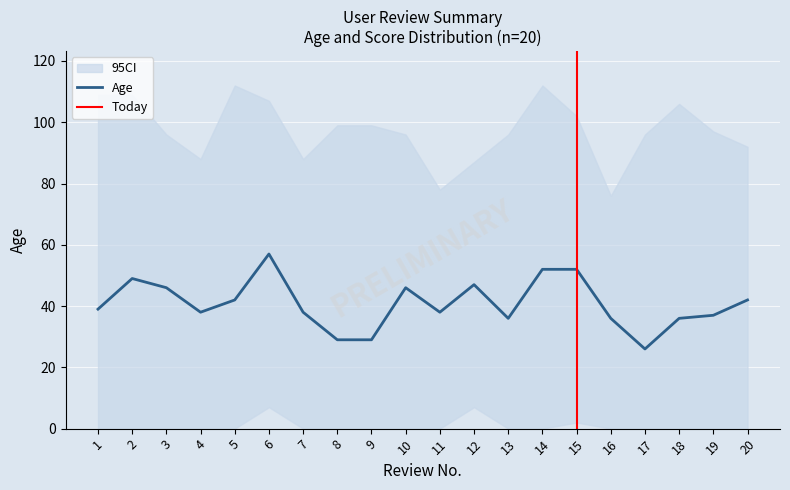

How many values exceed 39?

9